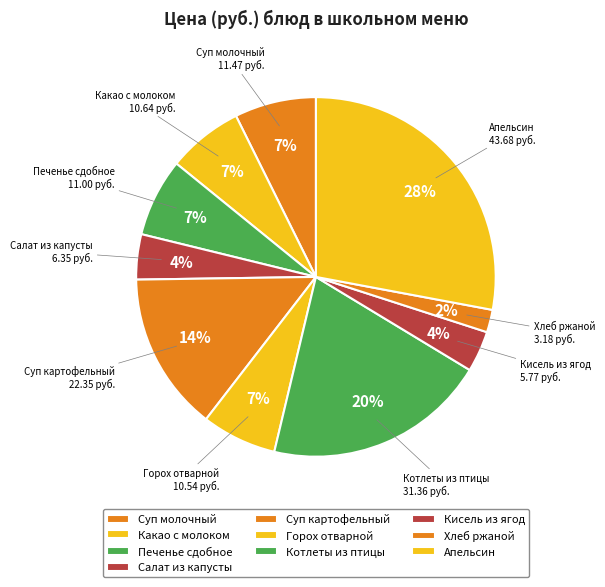

To the nearest percent, what is the average slice percentage?

10%